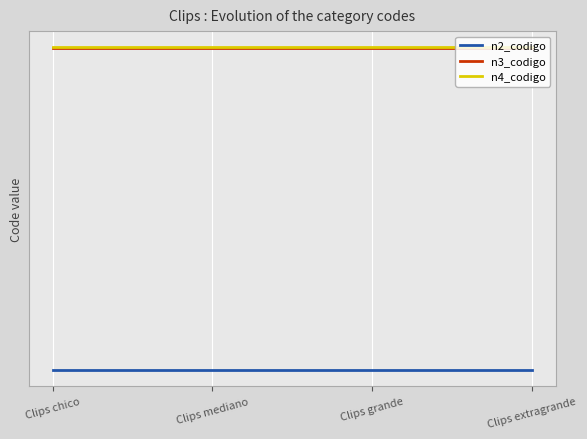

True or false: n3_codigo has more than 2 interior local peaks.

False